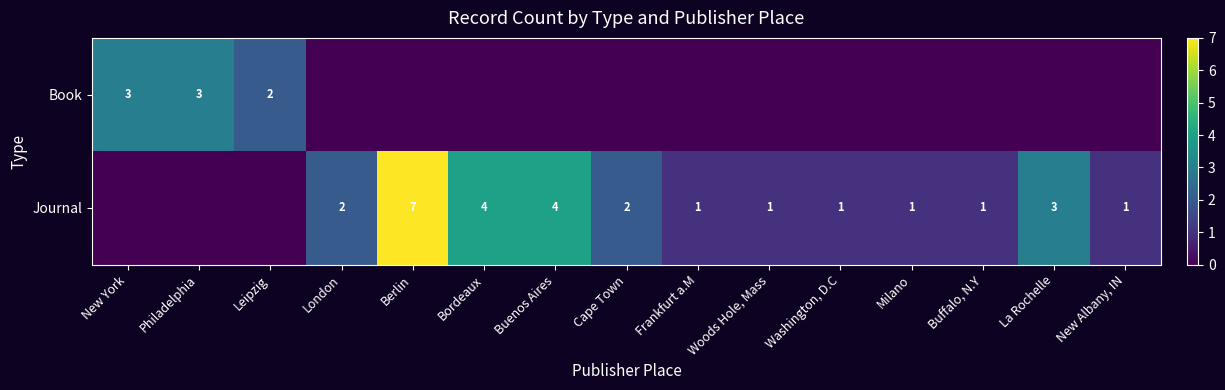

What is the difference between the highest and lowest values at London?

2